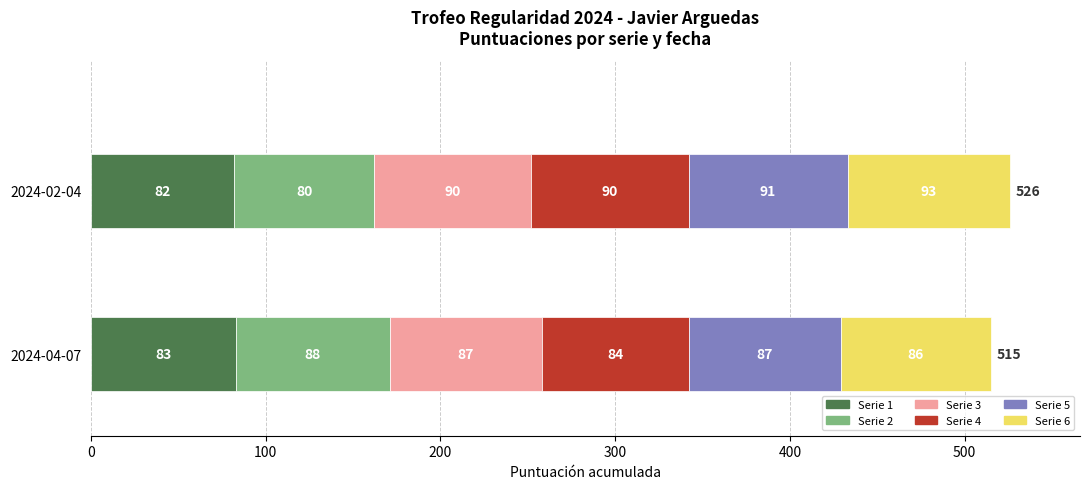

At which category is the sum across all series the highest?

2024-02-04